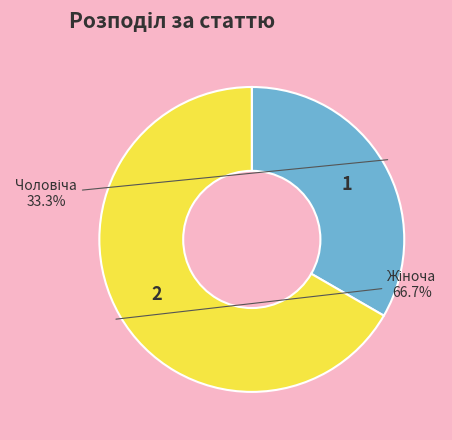

Is there any slice that represents more than half of the pie?

Yes